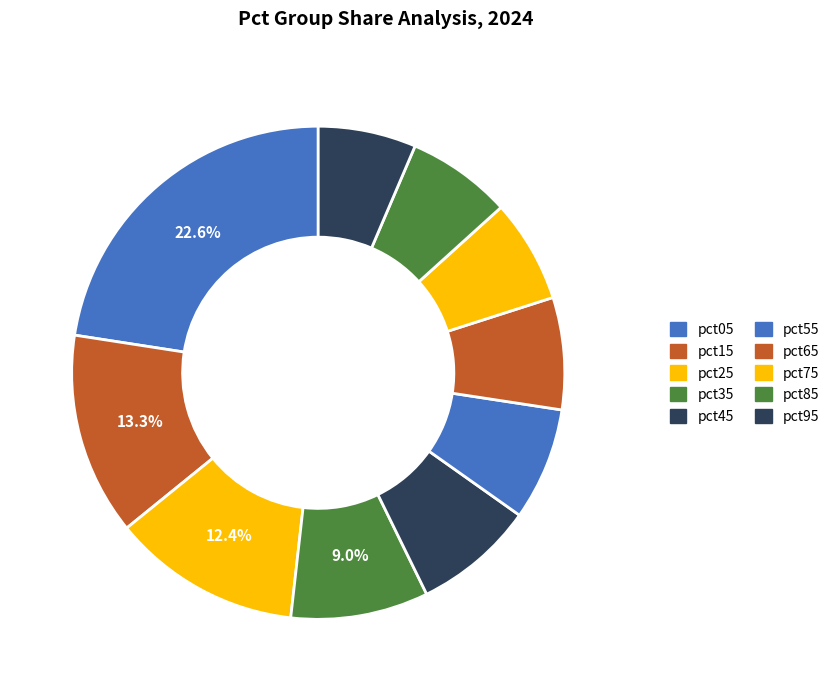

Which slice is the smallest?

pct95